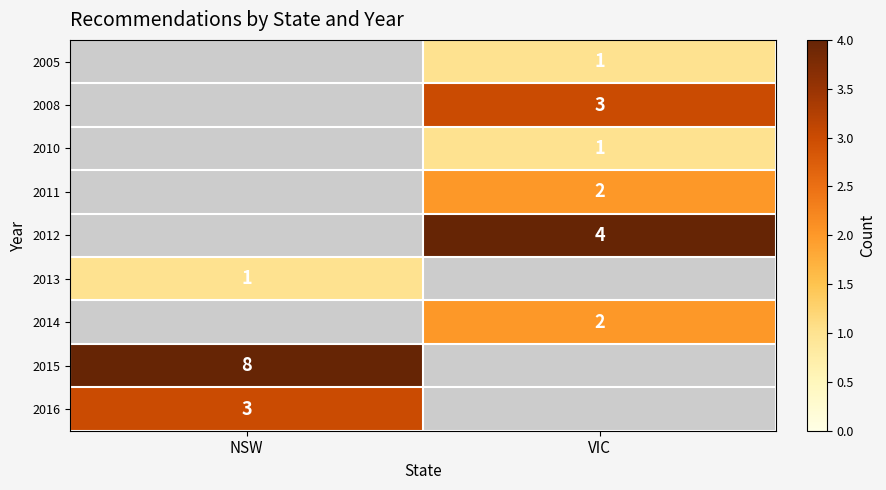

Is it true that 2014 equals 2 at VIC?

True